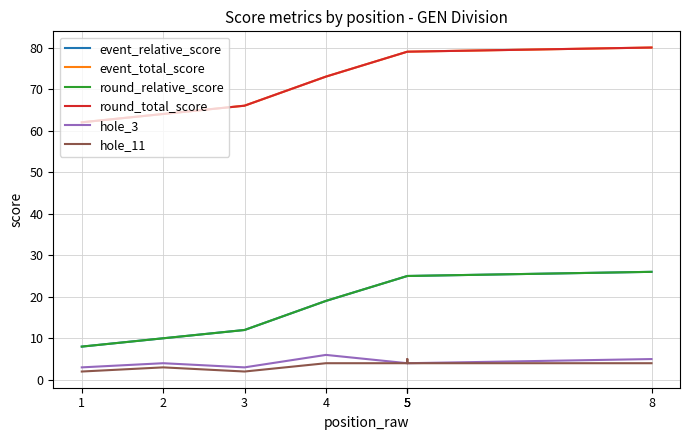

What is the average value of the event_relative_score series?

19